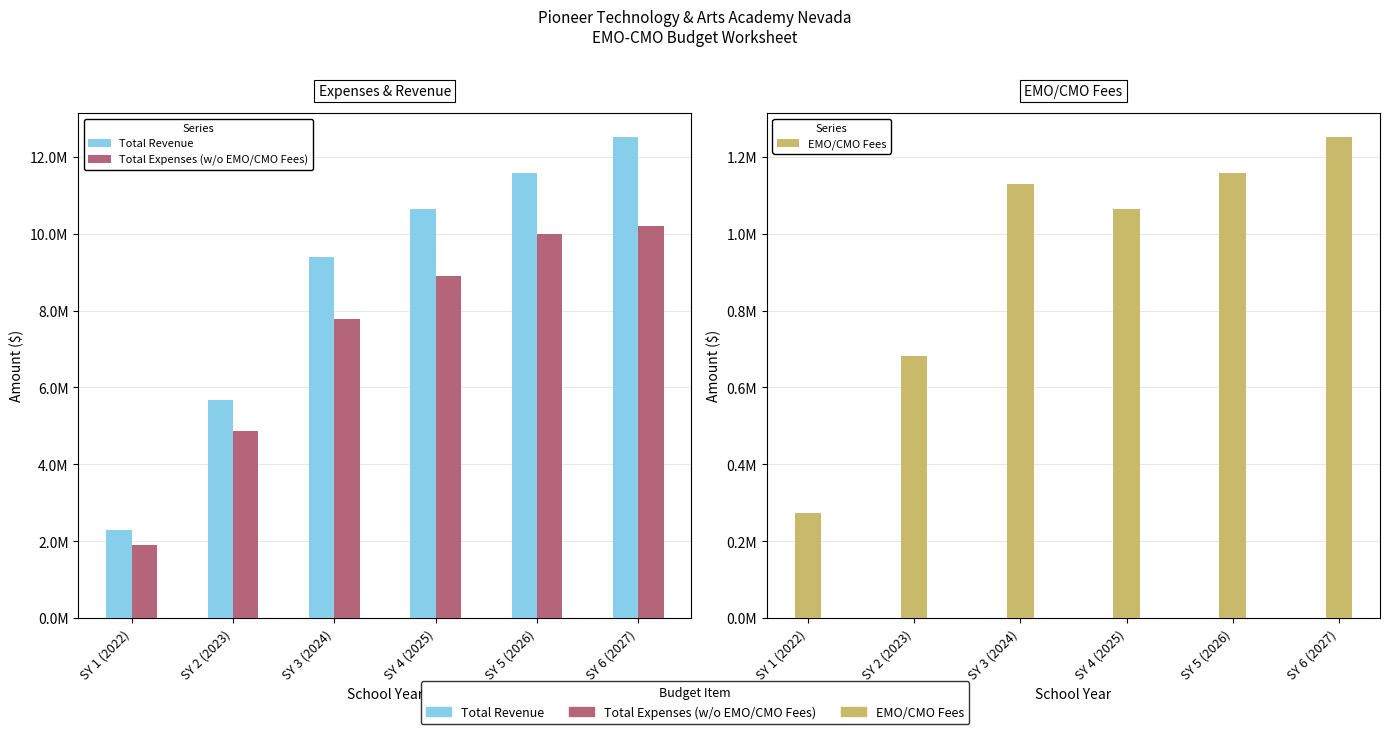

What is the average value of the Total Revenue series?

8682043.3